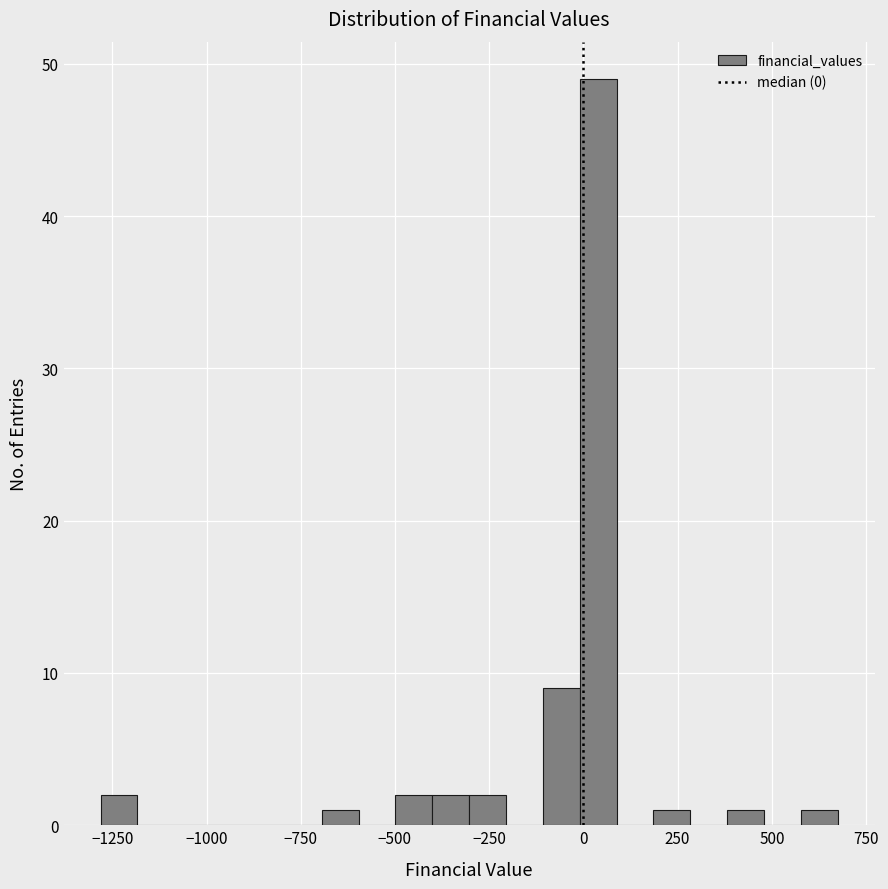

Around what value on the x-axis is the tallest bar? Give the approximate position of its centre, as read against the axis.

50